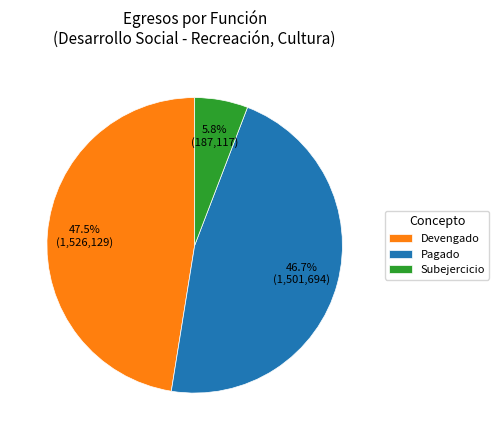

Which has a higher value, Subejercicio or Pagado?

Pagado